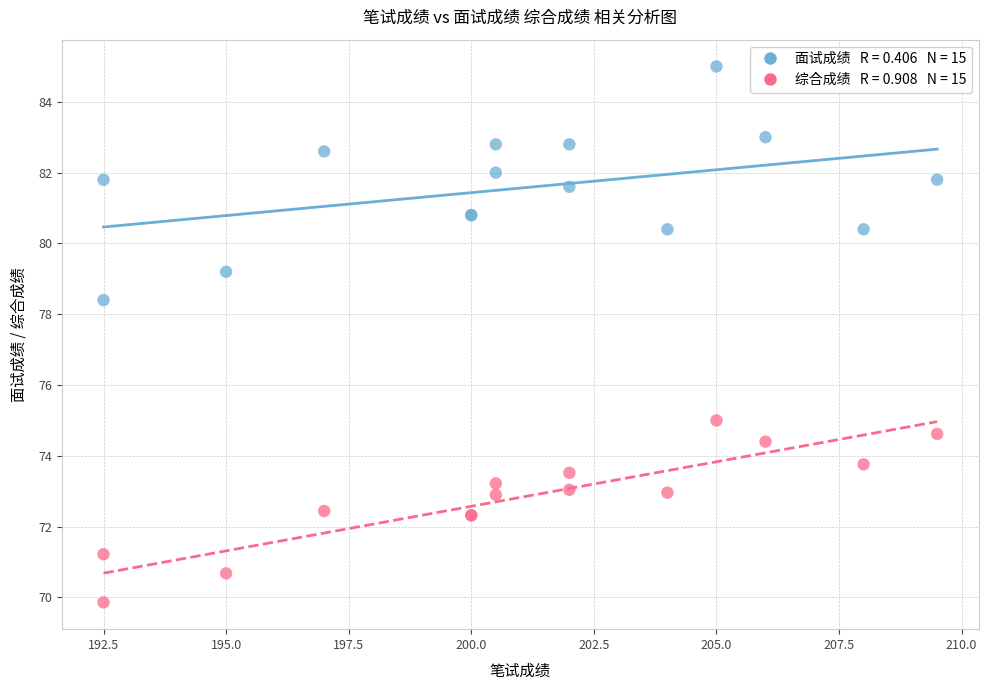

Across all series, what Y value is closest to 77?

78.4